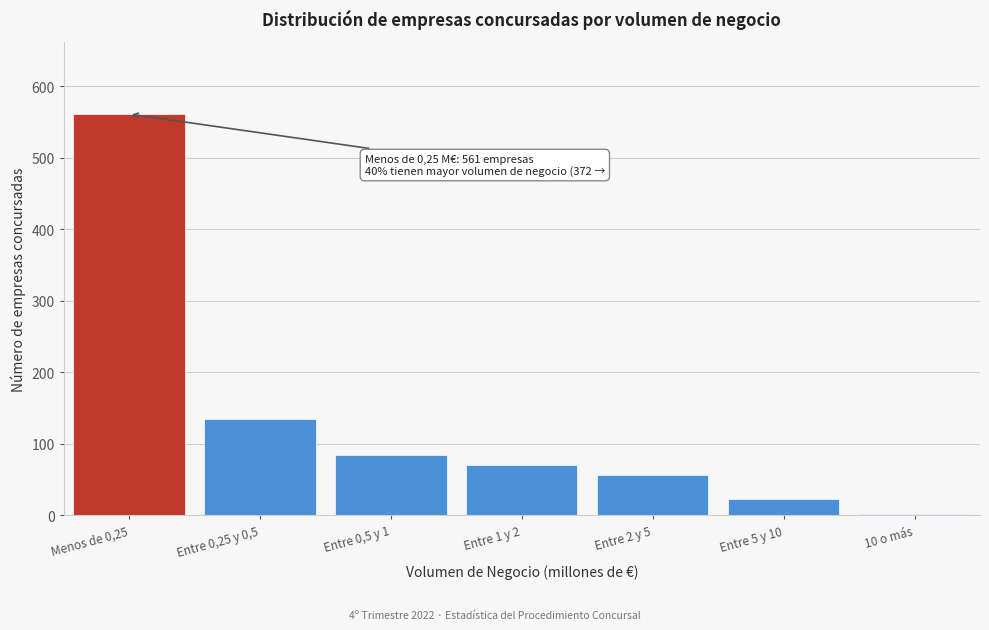

Reading left to right, extract all data points from this chart.

Menos de 0,25=561	Entre 0,25 y 0,5=135	Entre 0,5 y 1=85	Entre 1 y 2=71	Entre 2 y 5=56	Entre 5 y 10=23	10 o más=2